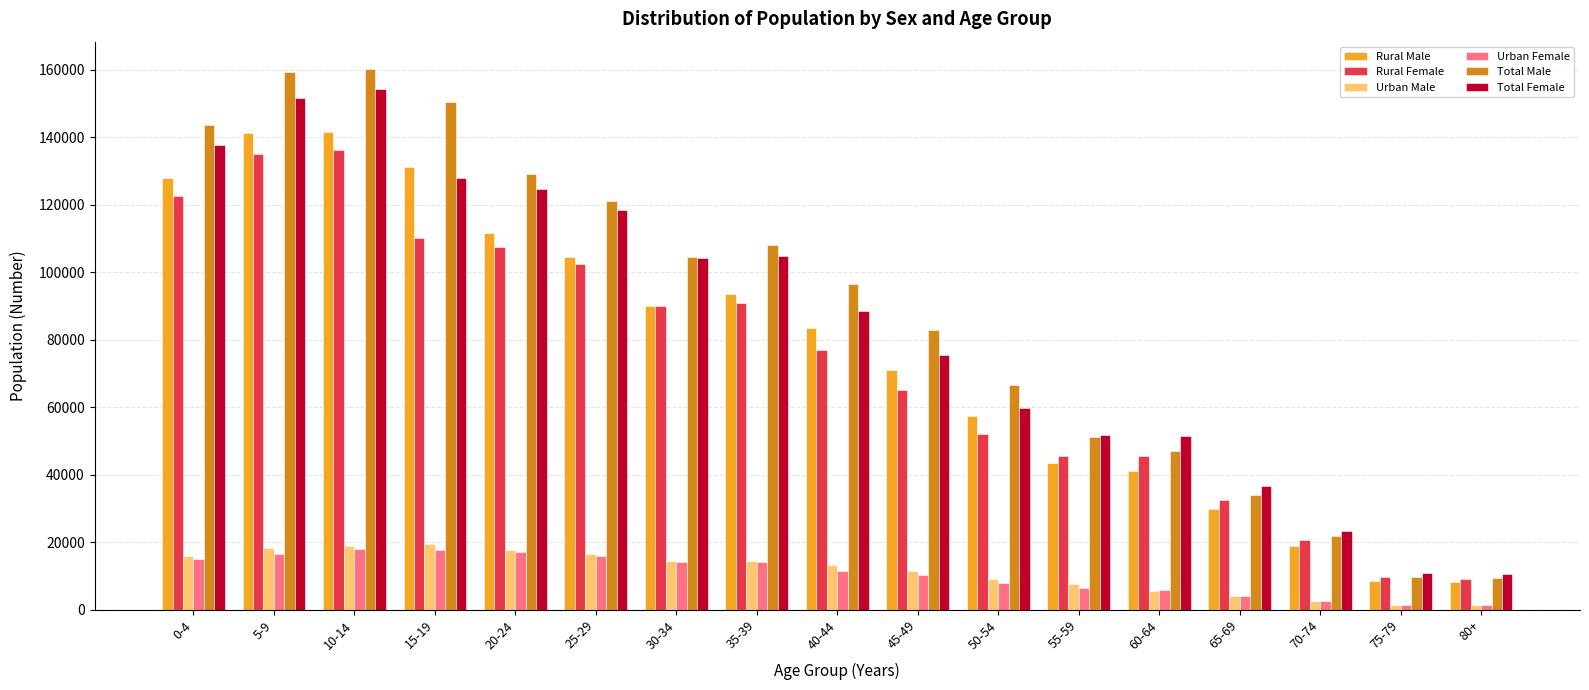

What is the highest value of the Total Male series?

160266